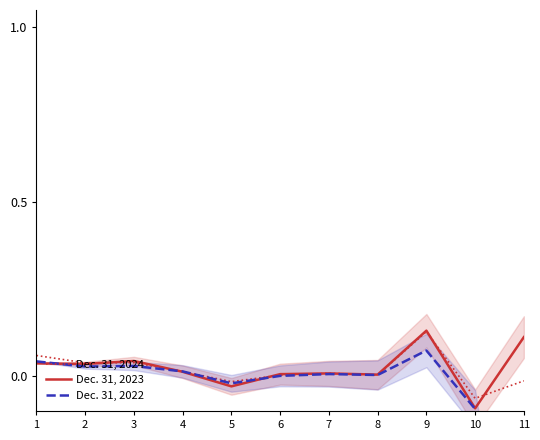

After their last crossing, which series has the higher values: Dec. 31, 2022 or Dec. 31, 2023?

Dec. 31, 2023